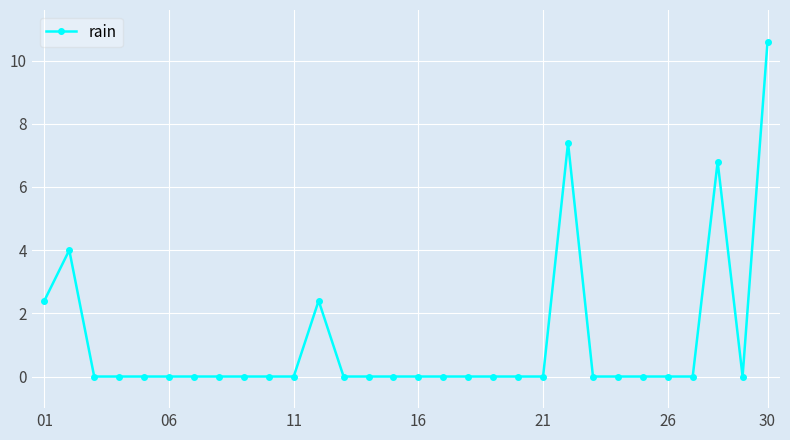

True or false: there are more than 1 points higher than both neighbors.

True